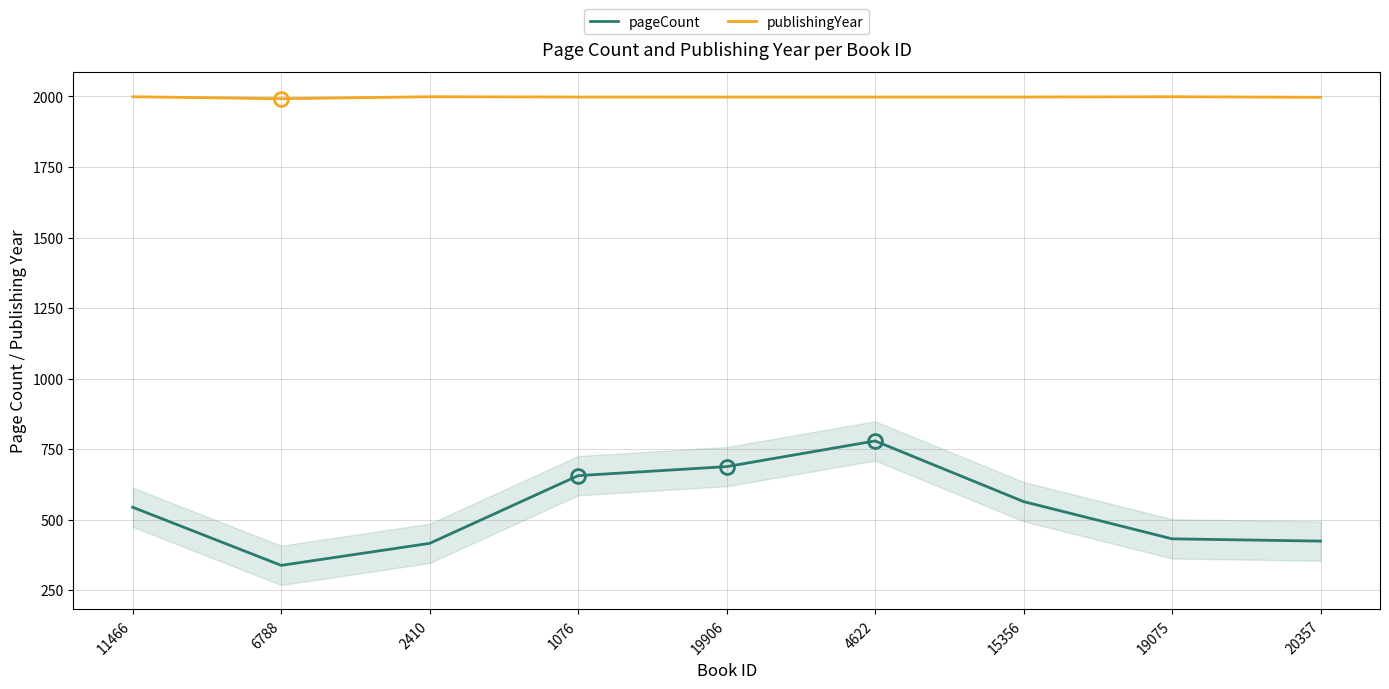

True or false: pageCount has a value of 544 at 11466.

True